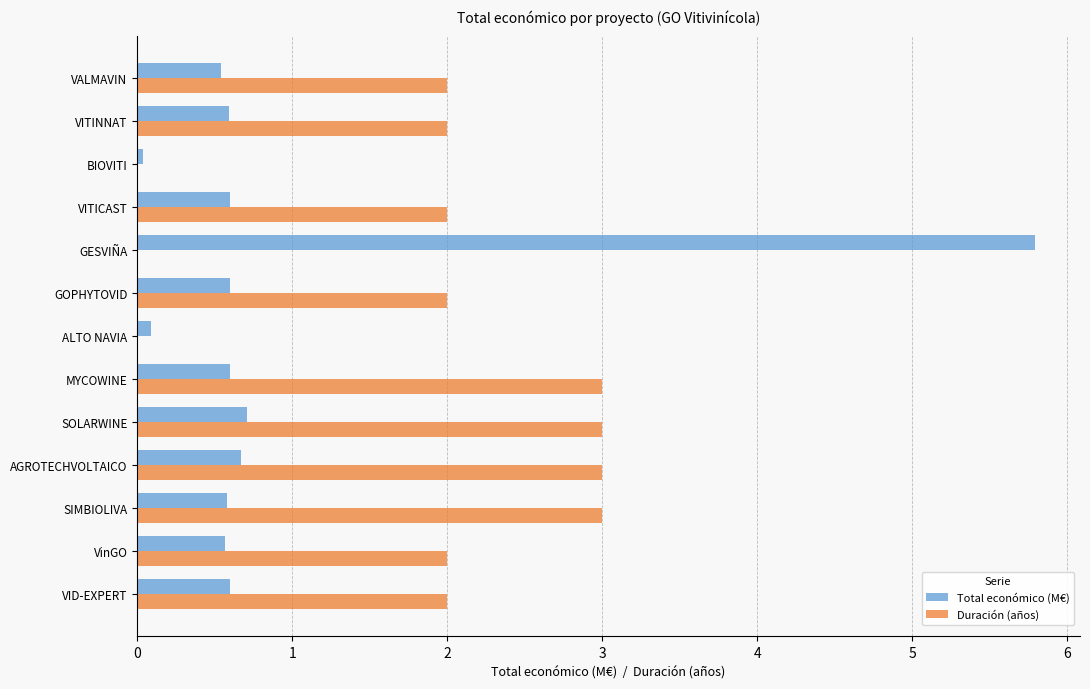

What value does the Total económico (M€) series have at MYCOWINE?

0.6